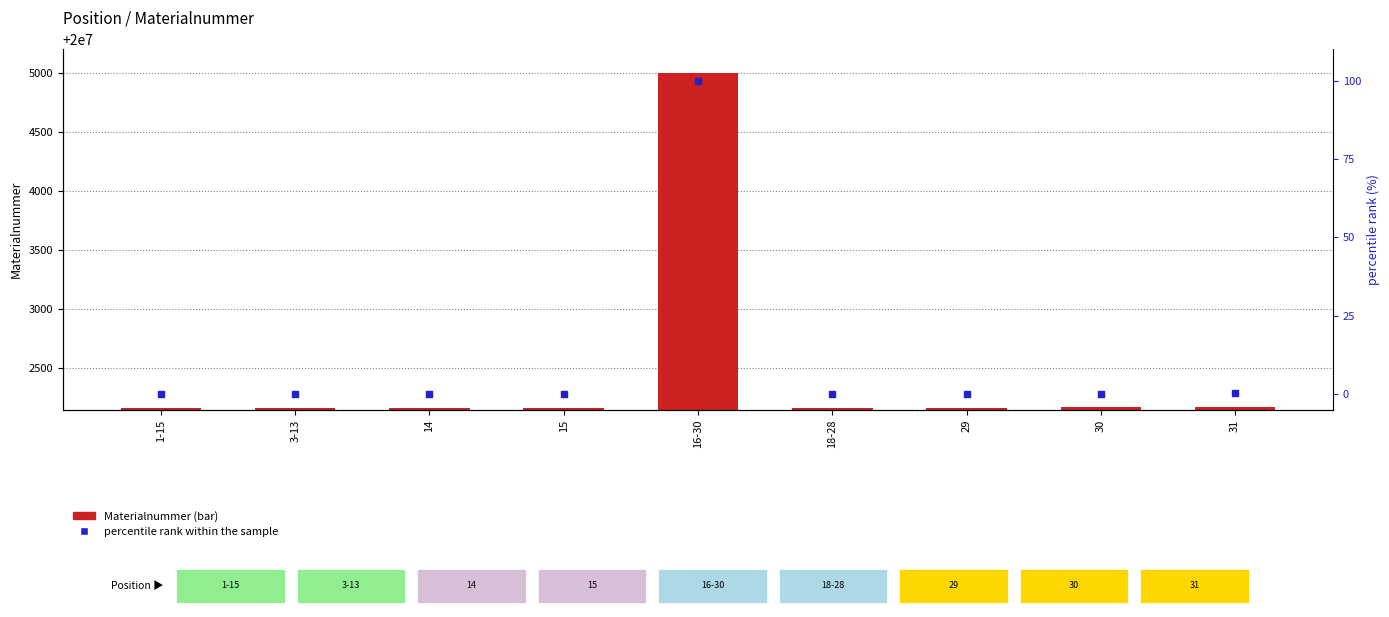

Is the value of percentile rank within the sample at 29 greater than the value of Materialnummer at 30?

No